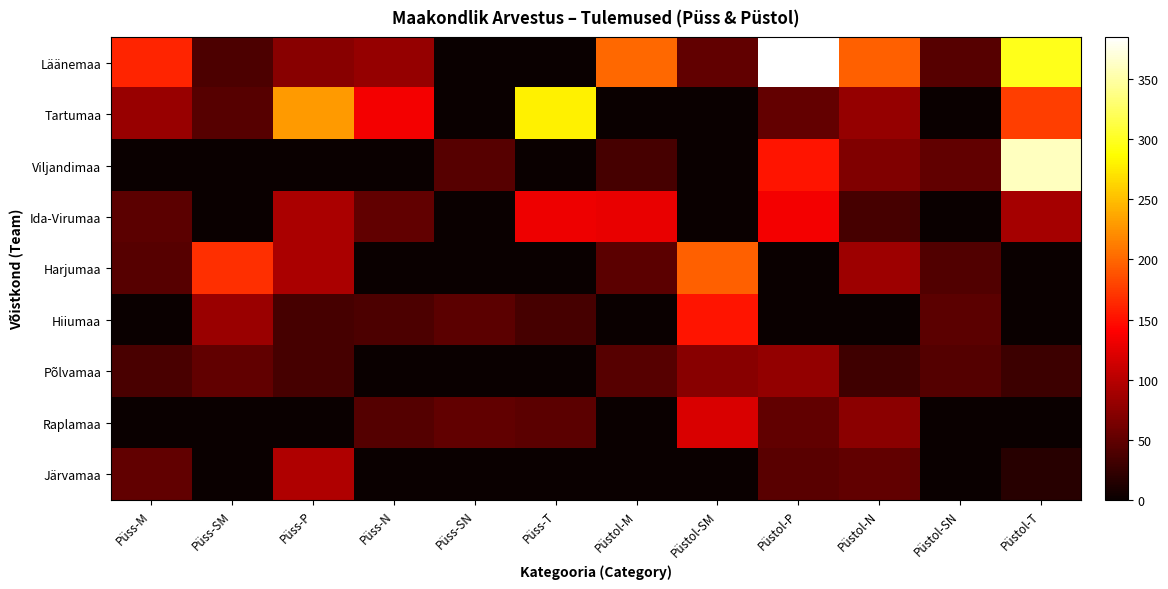

Reading right to left, extract all data points from this chart.

Läänemaa: Püstol-T=297	Püstol-SN=45	Püstol-N=196	Püstol-P=385	Püstol-SM=50	Püstol-M=201	Püss-T=0	Püss-SN=0	Püss-N=81	Püss-P=73	Püss-SM=39	Püss-M=161
Tartumaa: Püstol-T=176	Püstol-SN=0	Püstol-N=81	Püstol-P=52	Püstol-SM=0	Püstol-M=0	Püss-T=279	Püss-SN=0	Püss-N=134	Püss-P=230	Püss-SM=45	Püss-M=82
Viljandimaa: Püstol-T=360	Püstol-SN=50	Püstol-N=69	Püstol-P=152	Püstol-SM=0	Püstol-M=36	Püss-T=0	Püss-SN=45	Püss-N=0	Püss-P=0	Püss-SM=0	Püss-M=0
Ida-Virumaa: Püstol-T=89	Püstol-SN=0	Püstol-N=36	Püstol-P=134	Püstol-SM=0	Püstol-M=129	Püss-T=132	Püss-SN=0	Püss-N=50	Püss-P=92	Püss-SM=0	Püss-M=47
Harjumaa: Püstol-T=0	Püstol-SN=42	Püstol-N=85	Püstol-P=0	Püstol-SM=197	Püstol-M=47	Püss-T=0	Püss-SN=0	Püss-N=0	Püss-P=92	Püss-SM=167	Püss-M=45
Hiiumaa: Püstol-T=0	Püstol-SN=47	Püstol-N=0	Püstol-P=0	Püstol-SM=153	Püstol-M=0	Püss-T=35	Püss-SN=47	Püss-N=39	Püss-P=36	Püss-SM=84	Püss-M=0
Põlvamaa: Püstol-T=29	Püstol-SN=43	Püstol-N=31	Püstol-P=79	Püstol-SM=73	Püstol-M=45	Püss-T=0	Püss-SN=0	Püss-N=0	Püss-P=35	Püss-SM=50	Püss-M=37
Raplamaa: Püstol-T=0	Püstol-SN=0	Püstol-N=75	Püstol-P=50	Püstol-SM=119	Püstol-M=0	Püss-T=47	Püss-SN=50	Püss-N=43	Püss-P=0	Püss-SM=0	Püss-M=0
Järvamaa: Püstol-T=17	Püstol-SN=0	Püstol-N=50	Püstol-P=46	Püstol-SM=0	Püstol-M=0	Püss-T=0	Püss-SN=0	Püss-N=0	Püss-P=95	Püss-SM=0	Püss-M=50